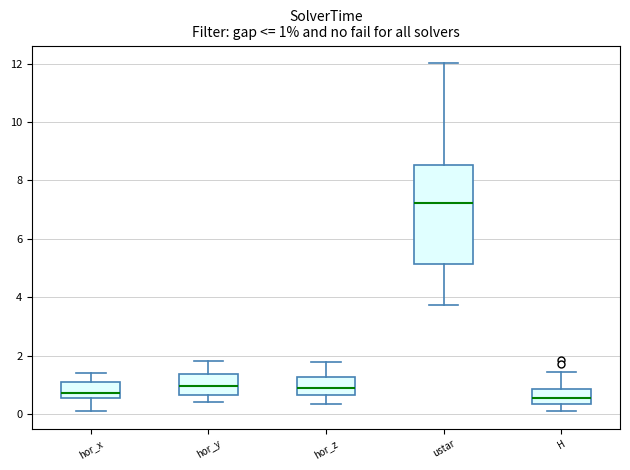

Comparing the boxes themselves (not the whiskers), which one is the tallest?

ustar